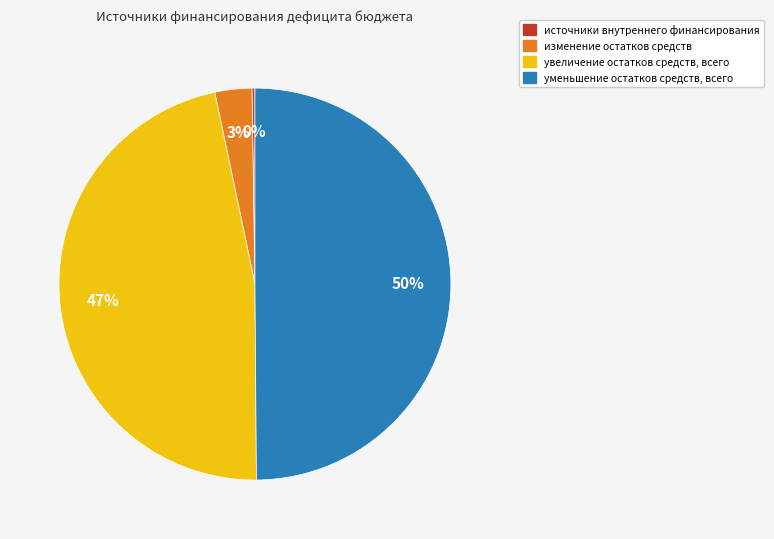

The уменьшение остатков средств, всего slice represents 55% of the pie. True or false?

False